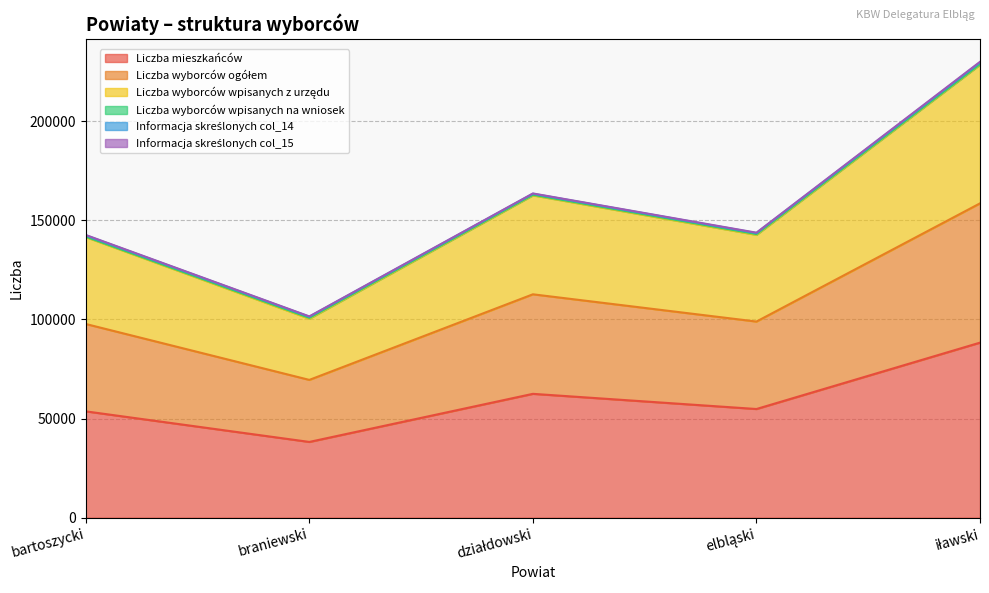

How many interior local valleys does the Liczba wyborców ogółem series have?

2